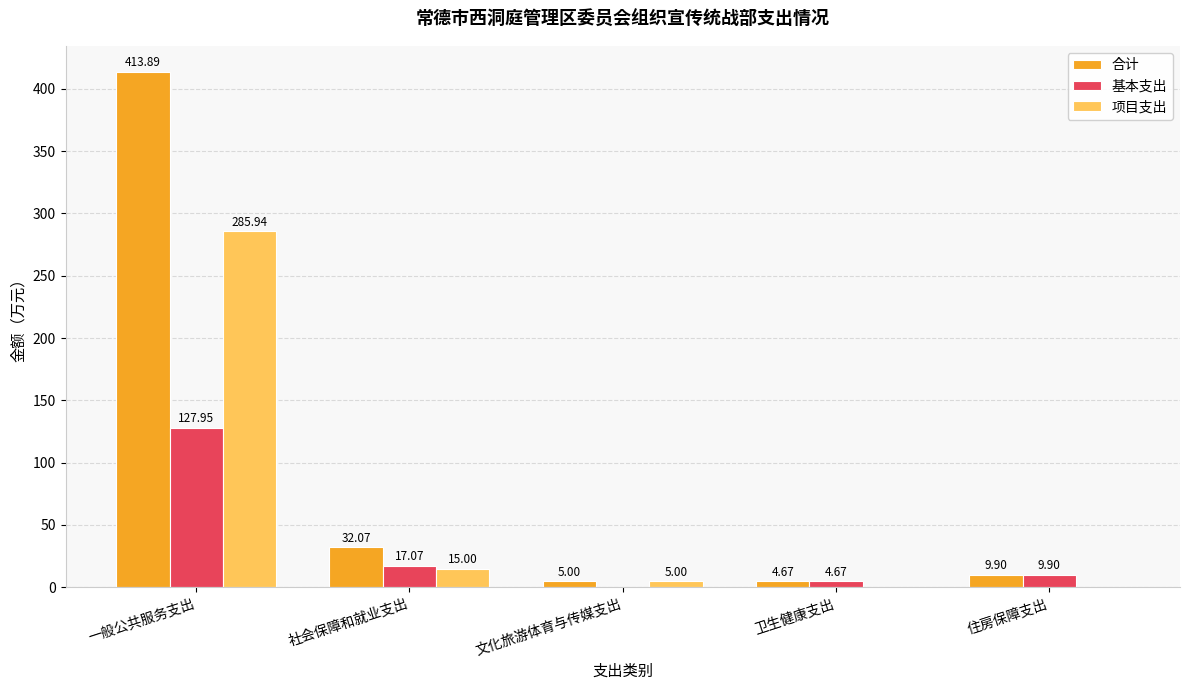

Which series has the largest total across all categories?

合计